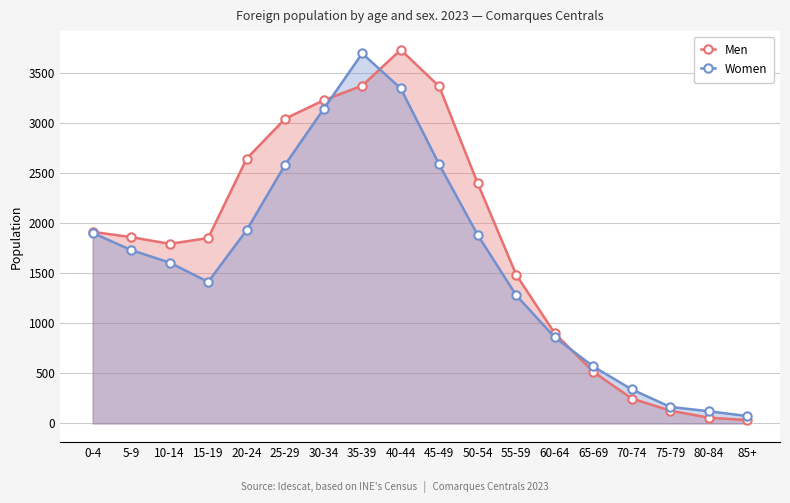

True or false: Men has more than 2 interior local peaks.

False